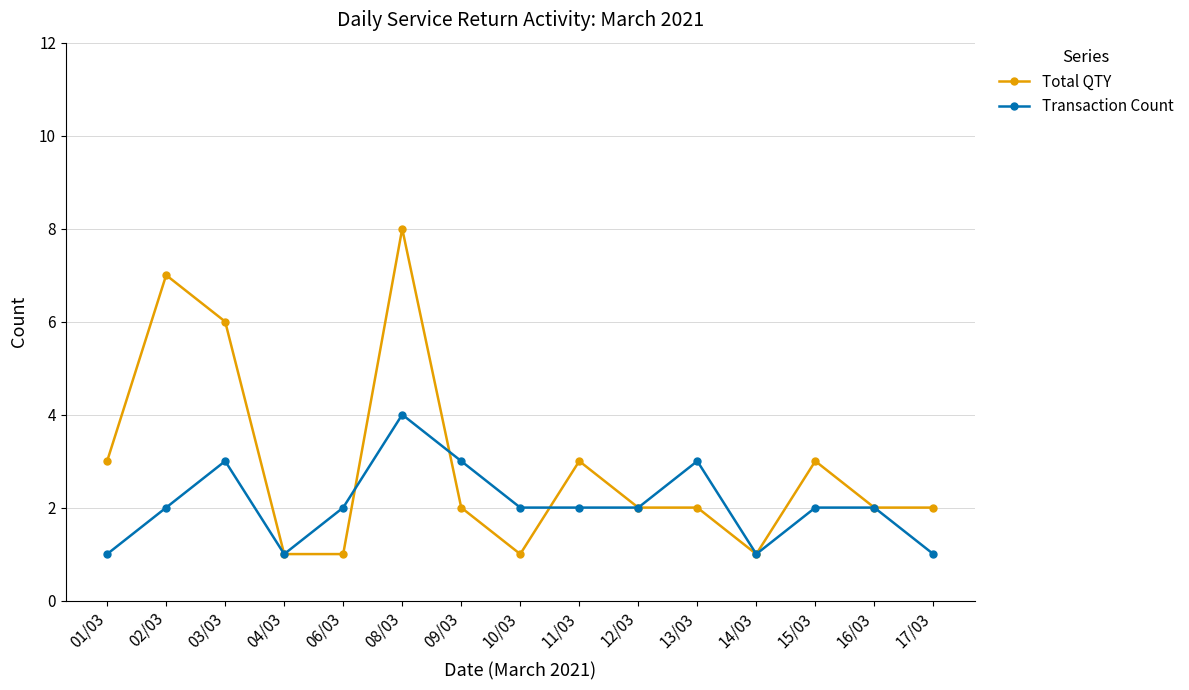

Is this an area chart (filled region under the line)?

No